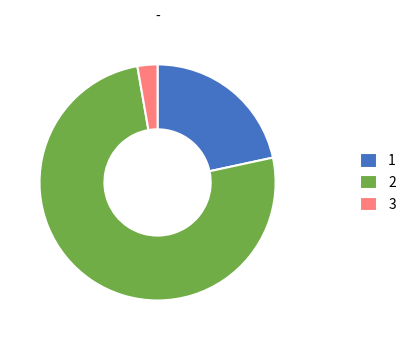

Is it true that 2 is 76% of the pie?

True